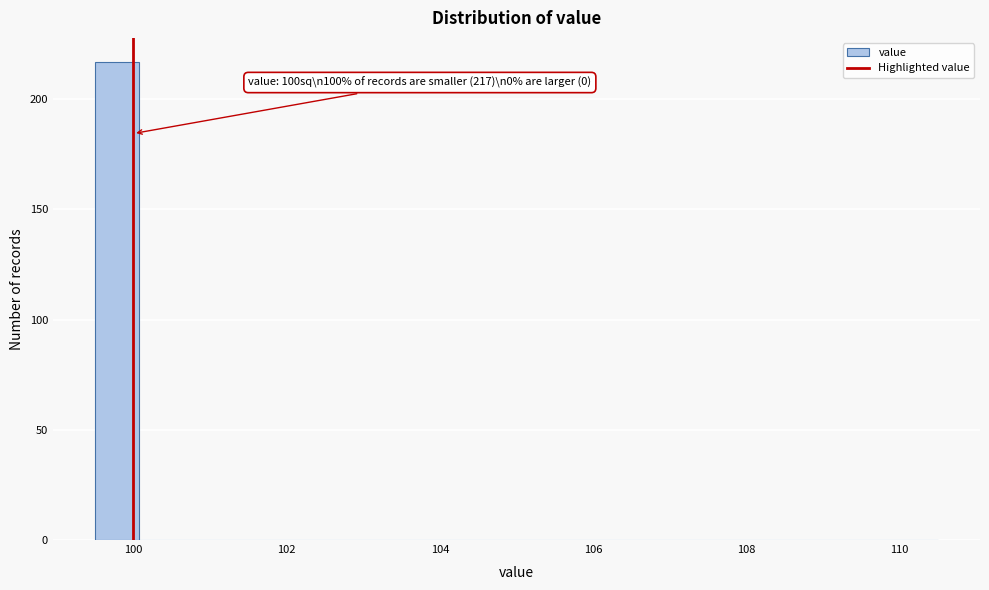

Read against the x-axis, roughly where is the centre of the tallest bar?

99.8